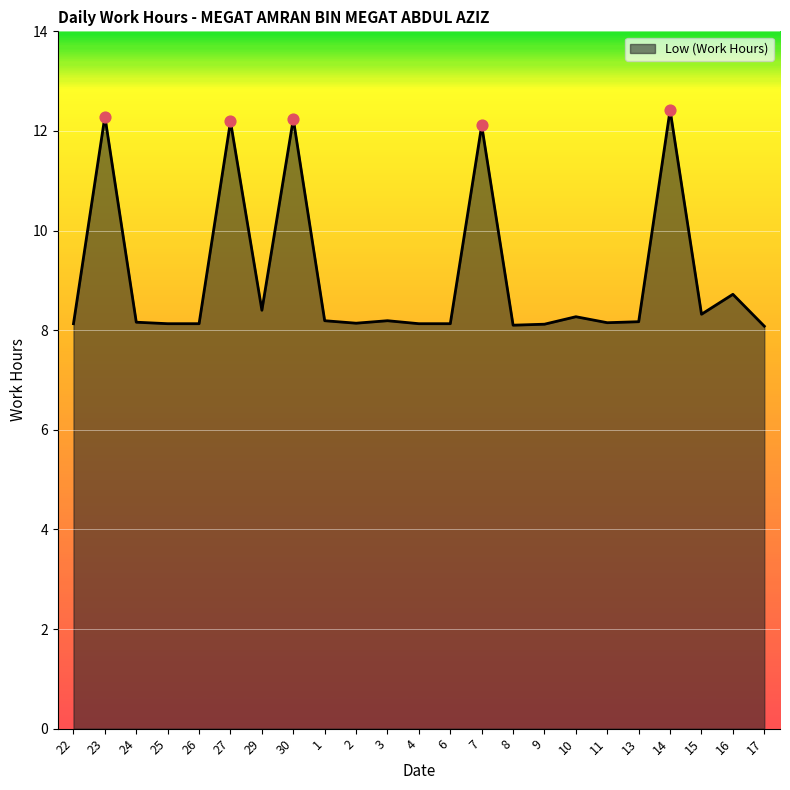

What is the change in value from 13 to 17?

-0.1